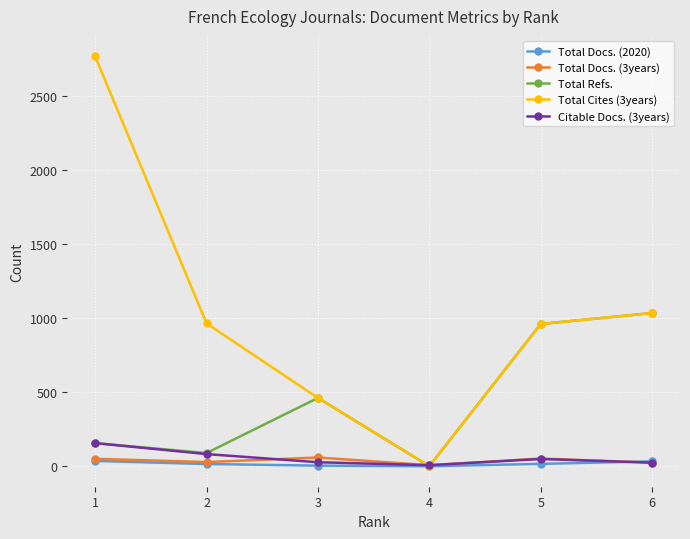

In Total Refs., how many points are higher than both neighbors (excluding endpoints)?

1